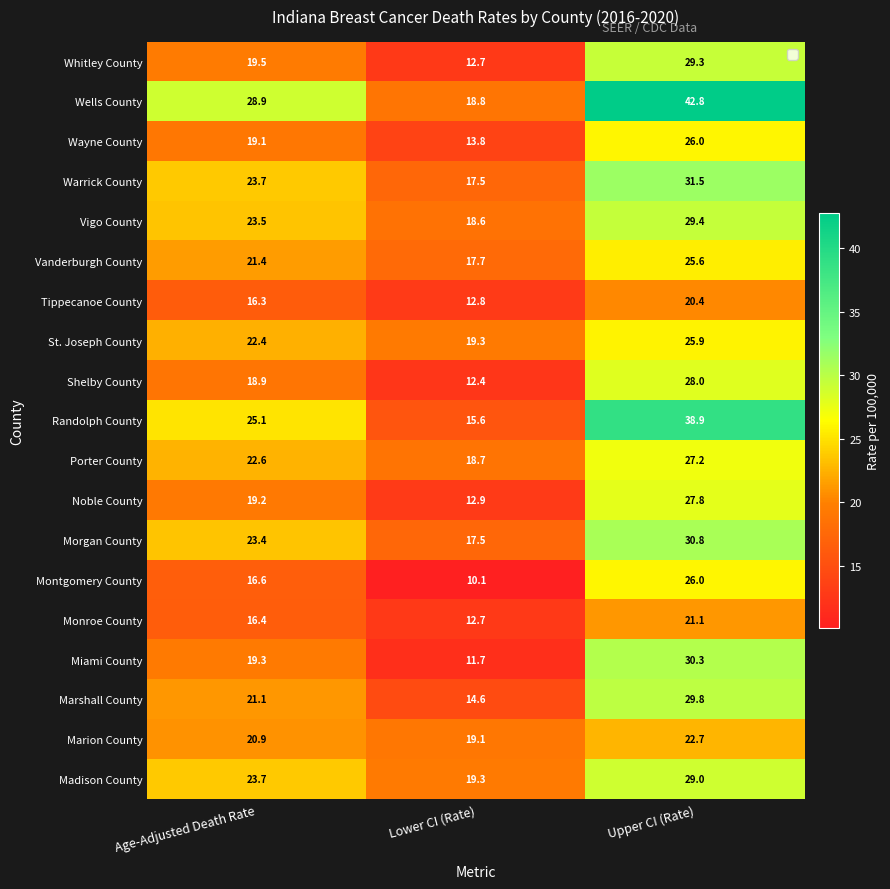

What is the average value of the Wayne County series?

19.6